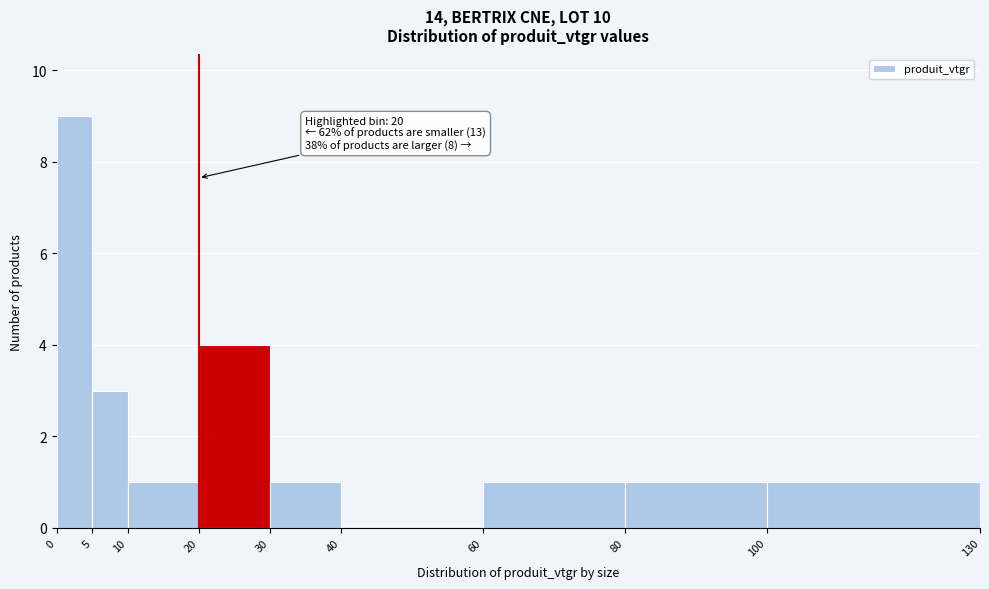

Over which range of the x-axis is the bar tallest?

0 to 5